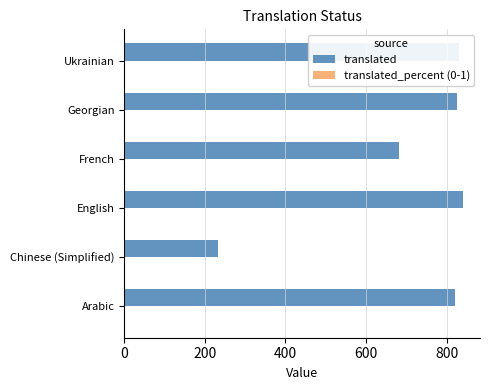

The translated series shows 326.9 at Georgian. True or false?

False